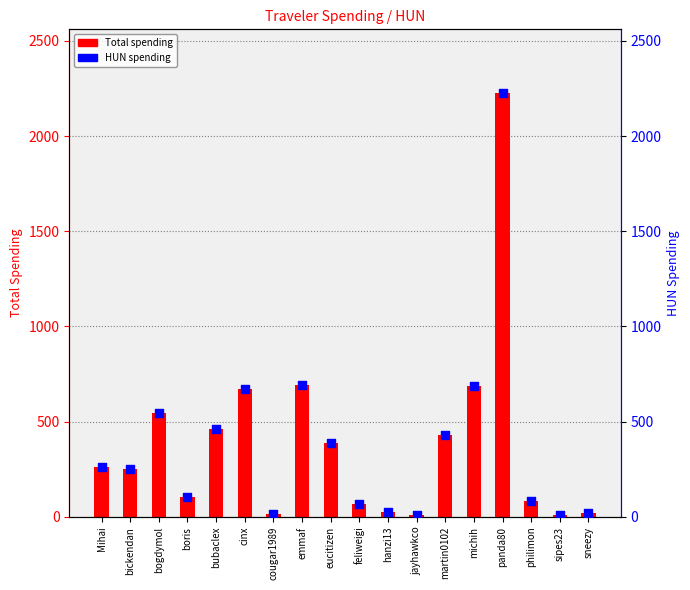

What is the total value across all series at eucitizen?

774.2